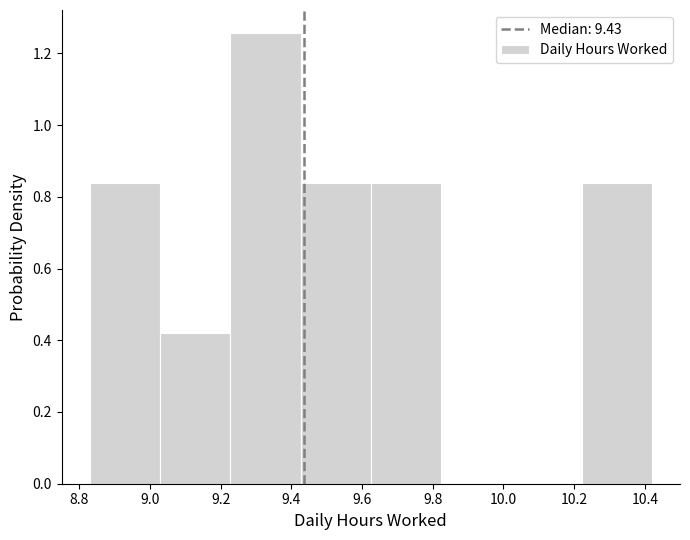

Reading left to right, transcribe this chart: for each bar, give the range it covers on the x-axis and its height. Neither the bar edges nor the heights are printed on the chart, so give them approximately, as read against the axes.

8.84 to 9.02: 0.84
9.02 to 9.22: 0.42
9.22 to 9.42: 1.26
9.42 to 9.62: 0.84
9.62 to 9.82: 0.84
9.82 to 10.02: 0
10.02 to 10.22: 0
10.22 to 10.42: 0.84